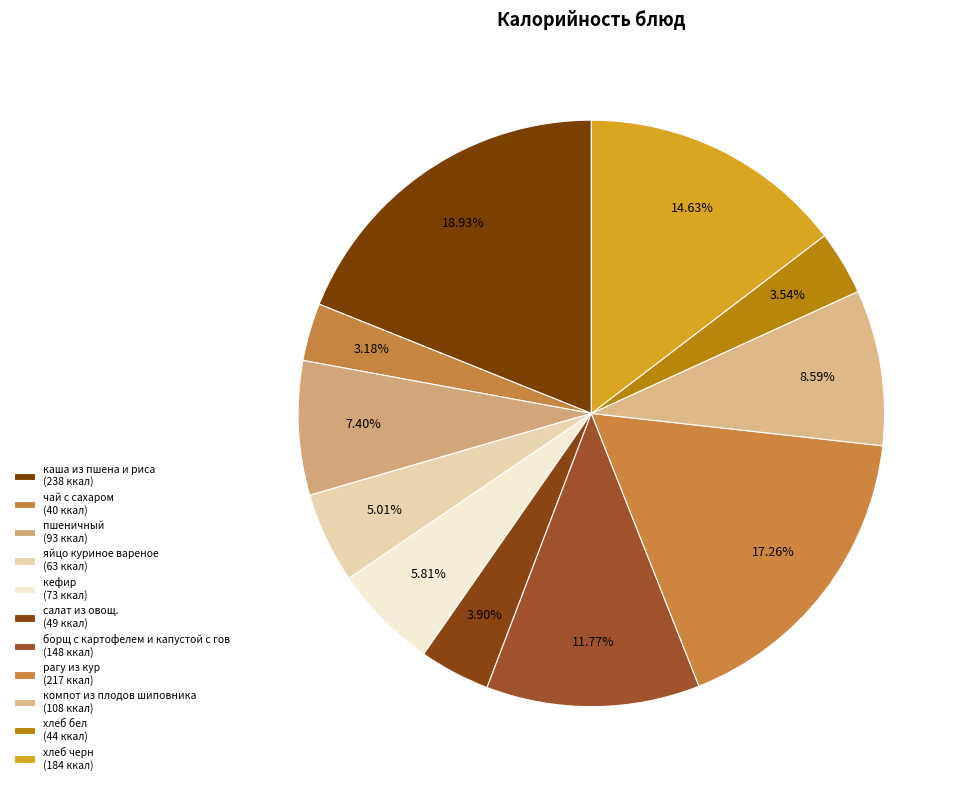

Which slice is the smallest?

чай с сахаром